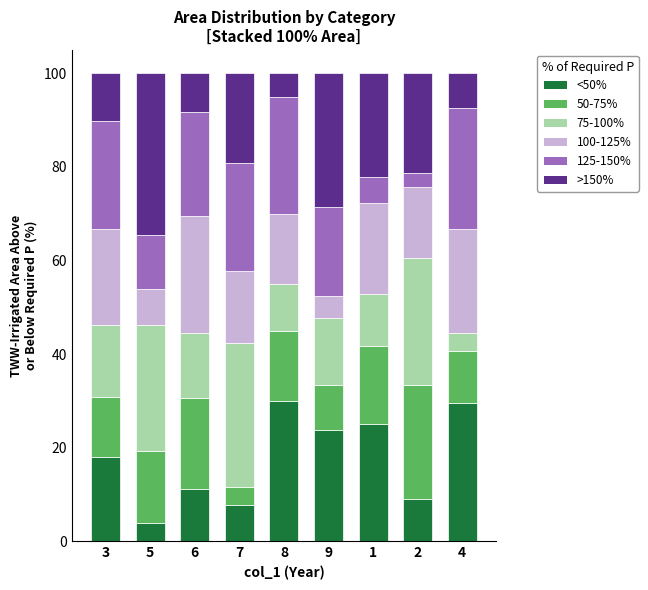

What is the total value across all series at 2?

100.0